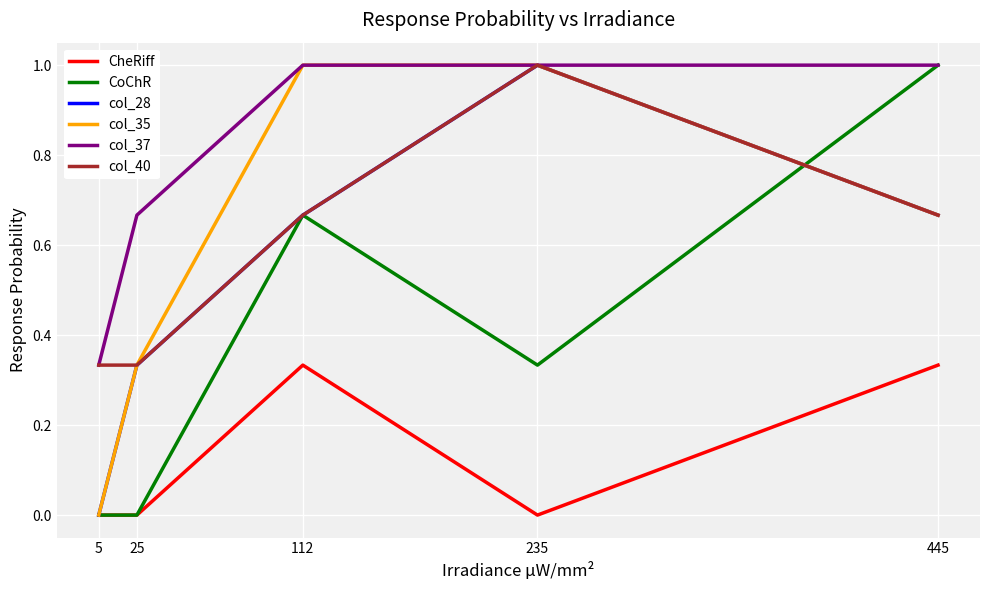

What is the difference between the highest and lowest values at 235?

1.0